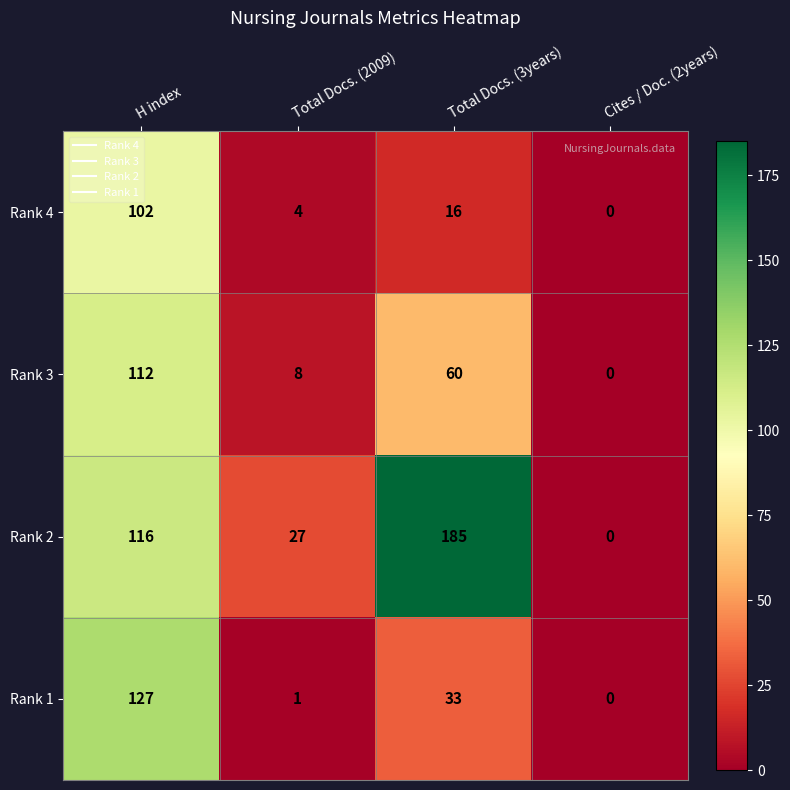

Reading left to right, transcribe all the data shown in this chart.

Rank 4: 102	4	16	0
Rank 3: 112	8	60	0
Rank 2: 116	27	185	0
Rank 1: 127	1	33	0